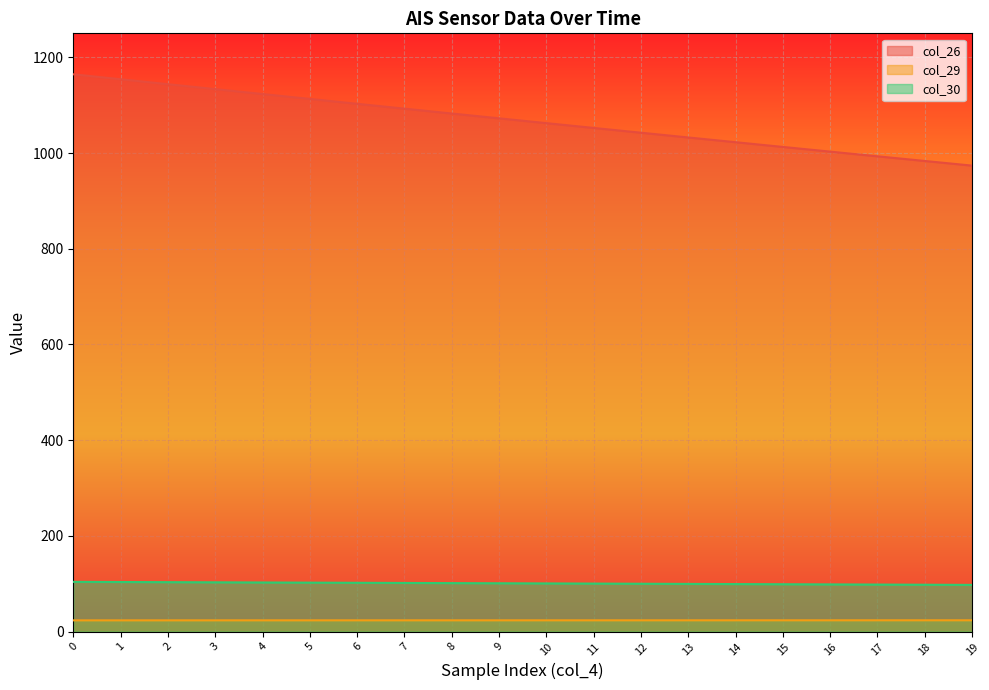

At how many categories does at least one series exceed 984?

18